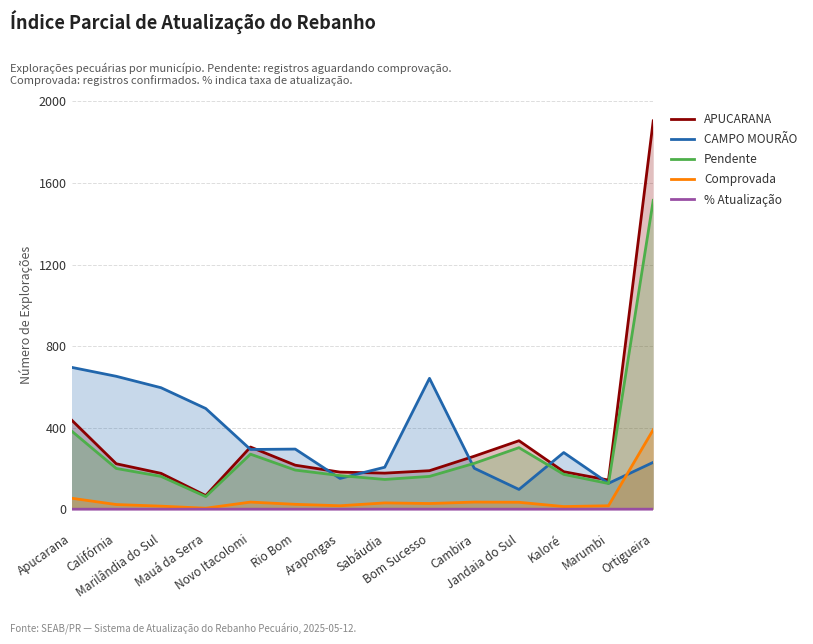

Where is the first local maximum for % Atualização?

Novo Itacolomi